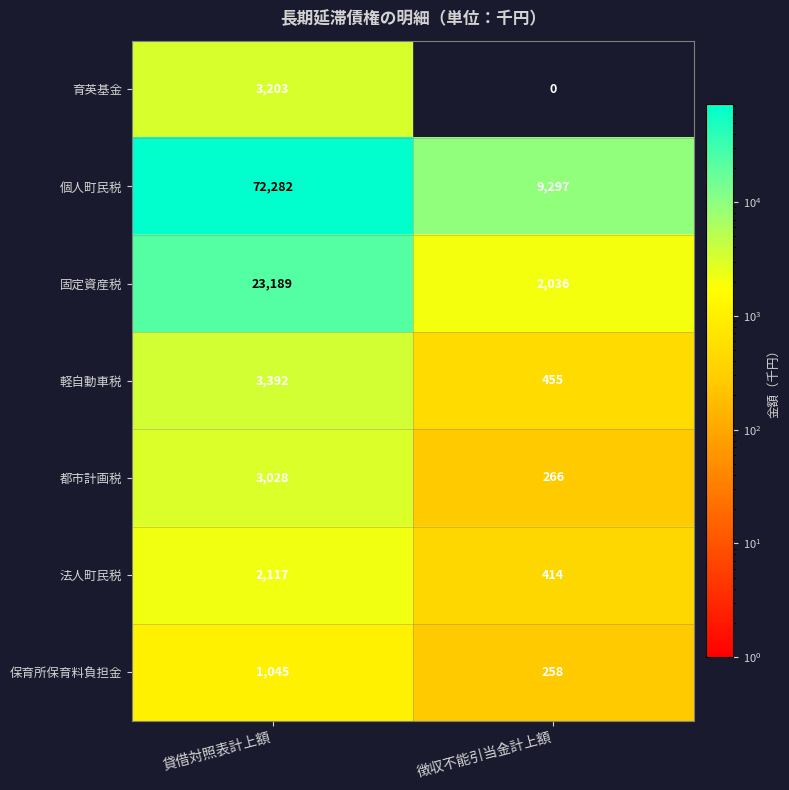

Reading right to left, list all the values displayed in this chart.

育英基金: 徴収不能引当金計上額=0	貸借対照表計上額=3203
個人町民税: 徴収不能引当金計上額=9297	貸借対照表計上額=72282
固定資産税: 徴収不能引当金計上額=2036	貸借対照表計上額=23189
軽自動車税: 徴収不能引当金計上額=455	貸借対照表計上額=3392
都市計画税: 徴収不能引当金計上額=266	貸借対照表計上額=3028
法人町民税: 徴収不能引当金計上額=414	貸借対照表計上額=2117
保育所保育料負担金: 徴収不能引当金計上額=258	貸借対照表計上額=1045